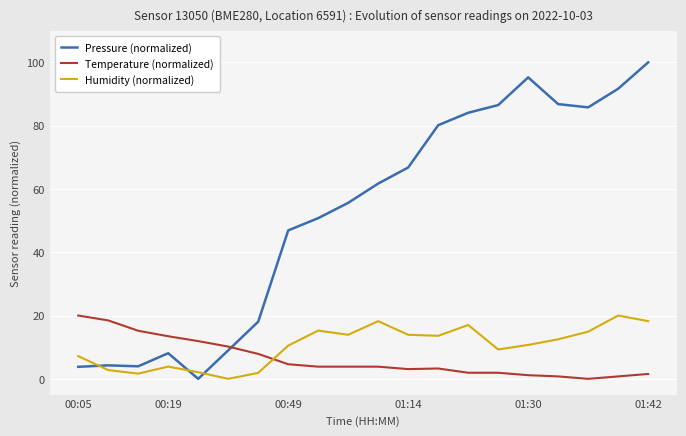

What is the maximum value for Humidity (normalized)?

20.0